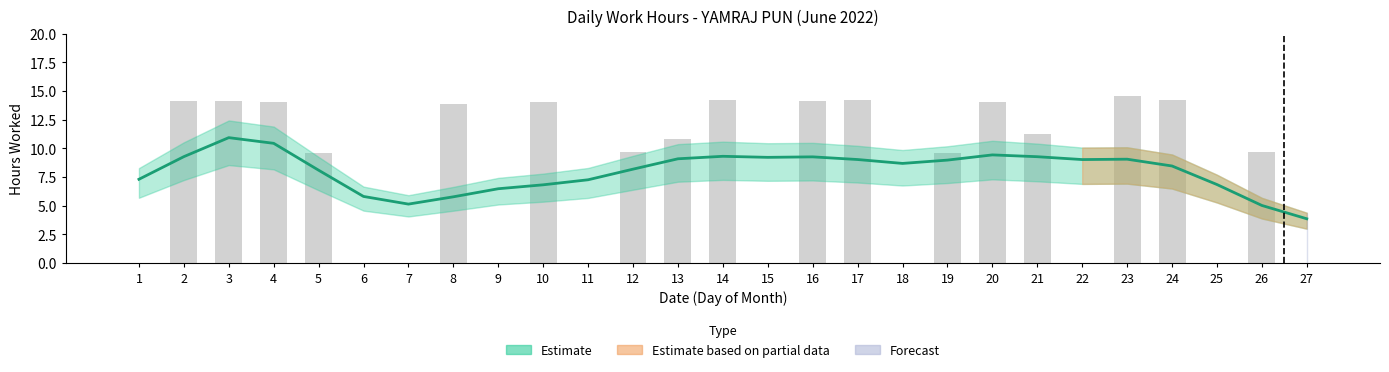

What is the change in value from 8 to 11?

+1.5